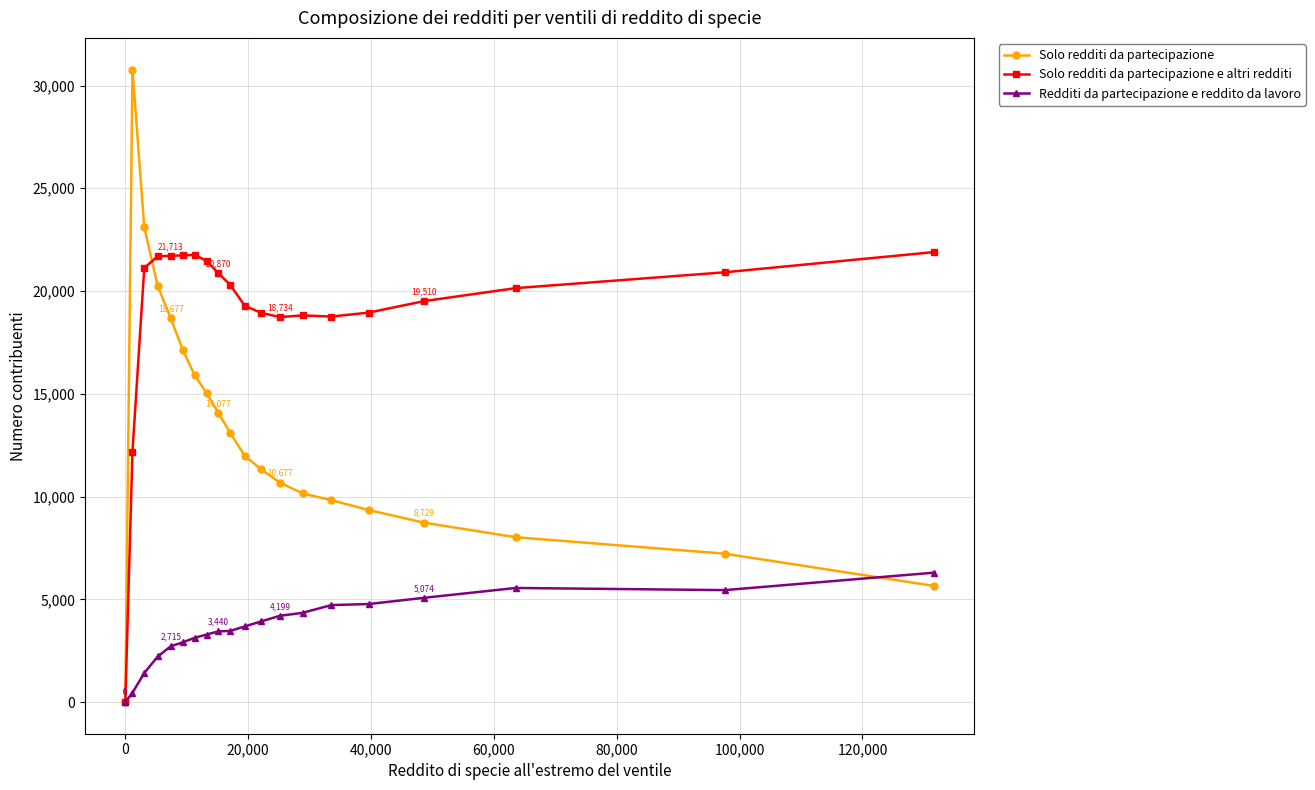

Which series has the largest total across all categories?

Solo redditi da partecipazione e altri redditi